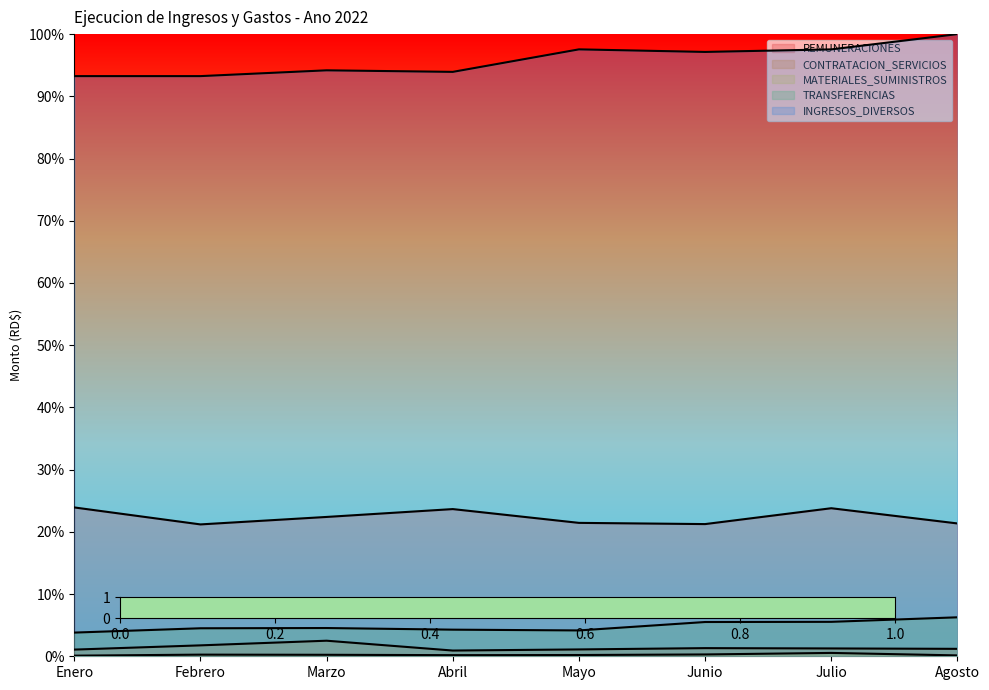

What is the average value of the CONTRATACION_SERVICIOS series?

1.4